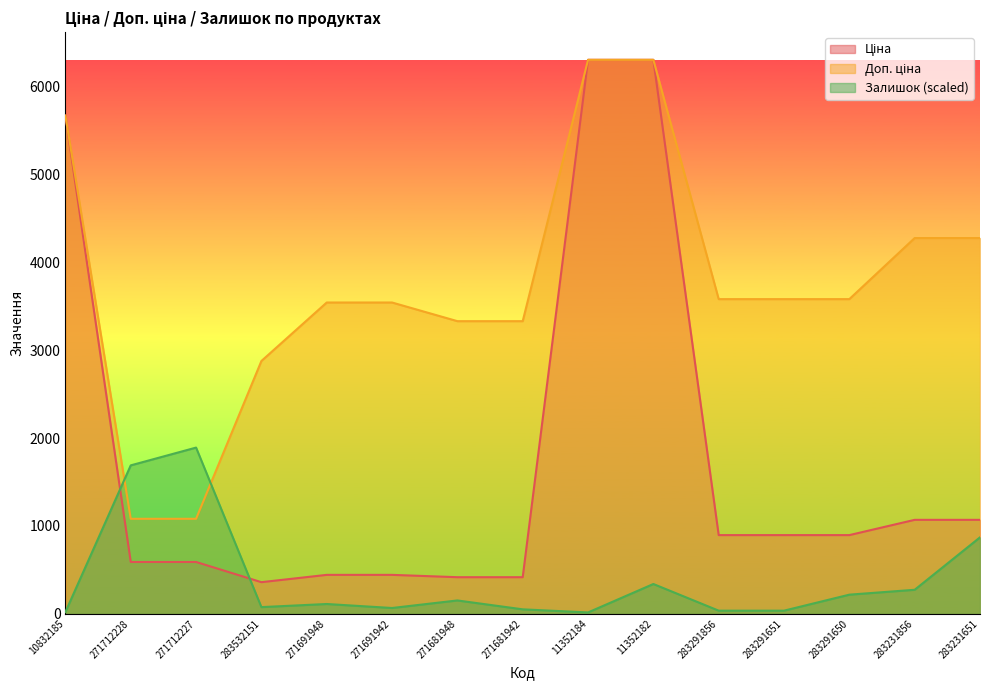

How many lines are shown in the chart?

3